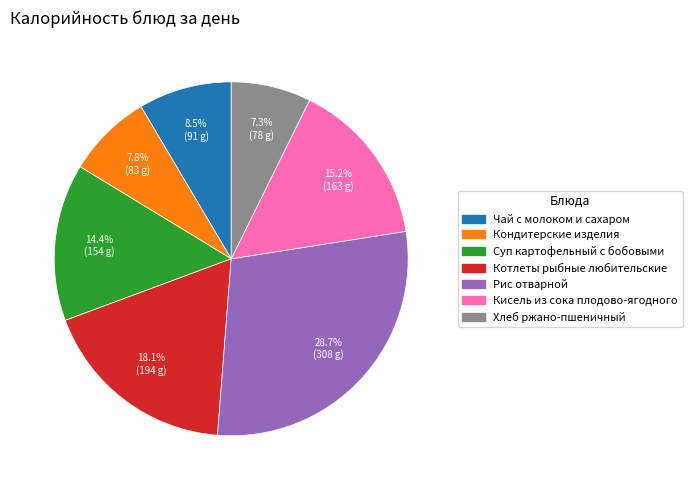

What is the ratio of the value at Котлеты рыбные любительские to the value at Чай с молоком и сахаром?

2.1